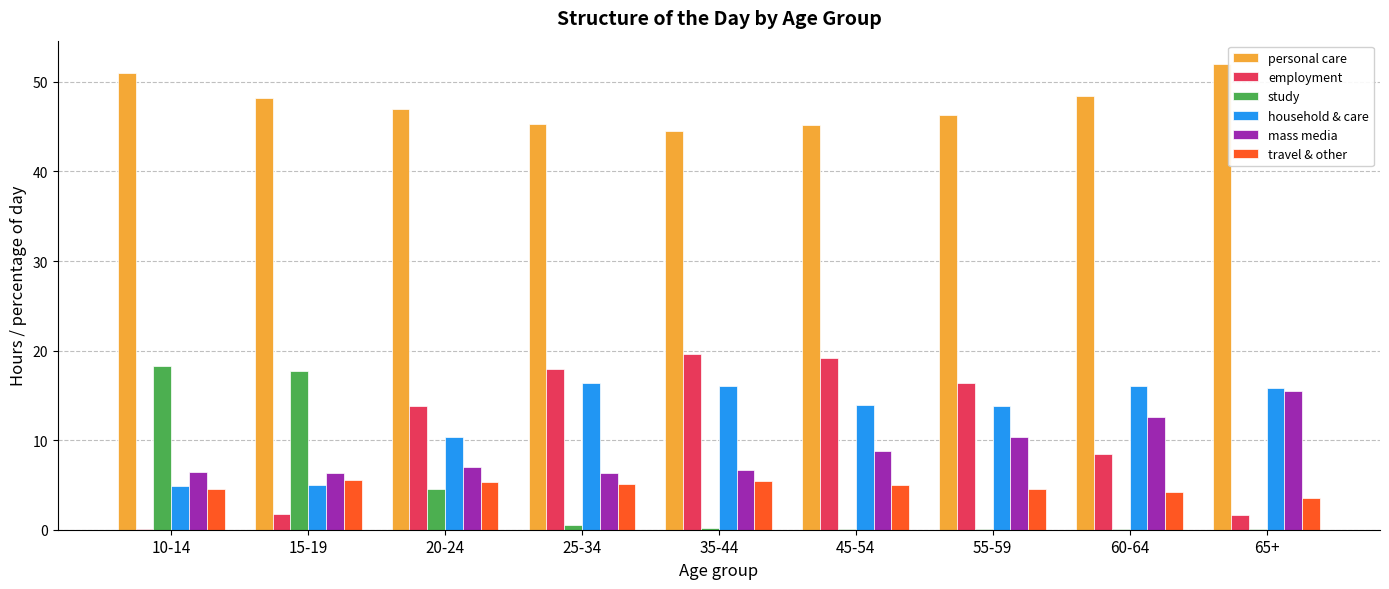

Is it true that personal care equals 52.0 at 65+?

True